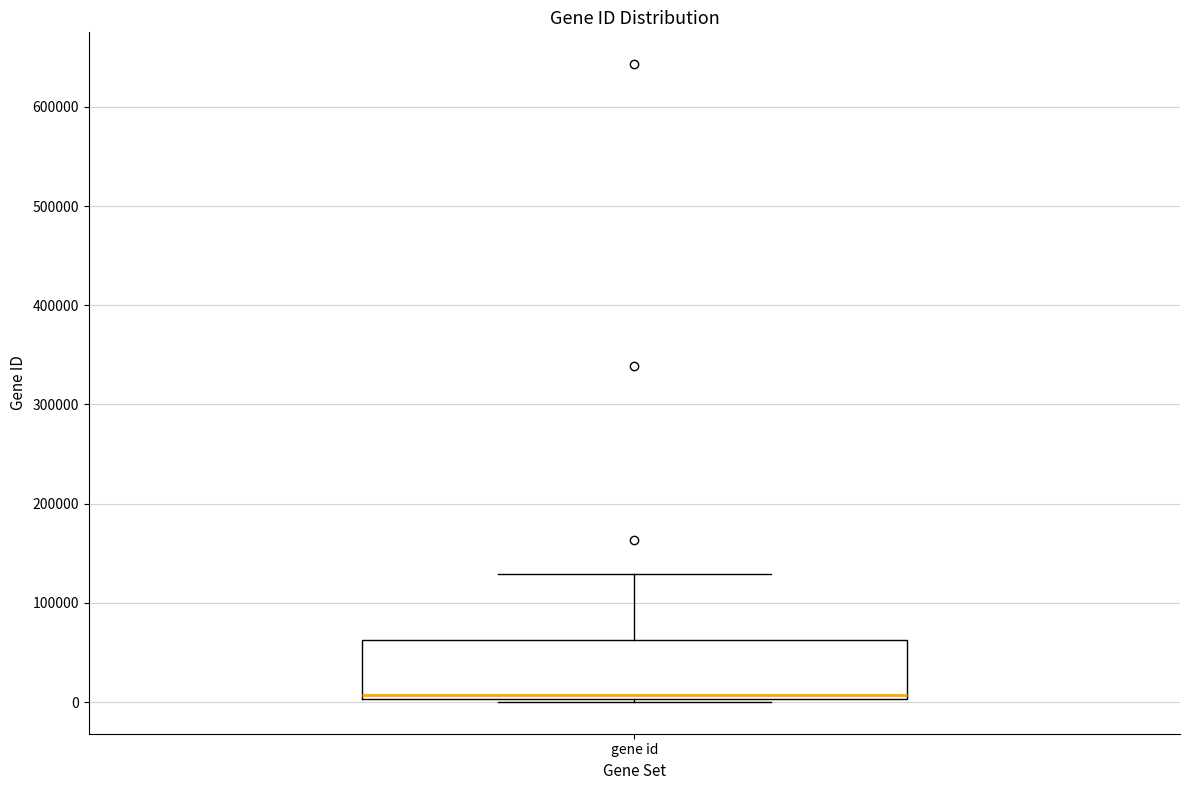

Transcribe this box plot: give where the median line is, the range the box spans, and where the two whiskers end, as read against the y-axis. The values are not printed on the chart, so give them approximately, as read against the axis.

median 10000, box 0 to 60000, whiskers 0 to 130000